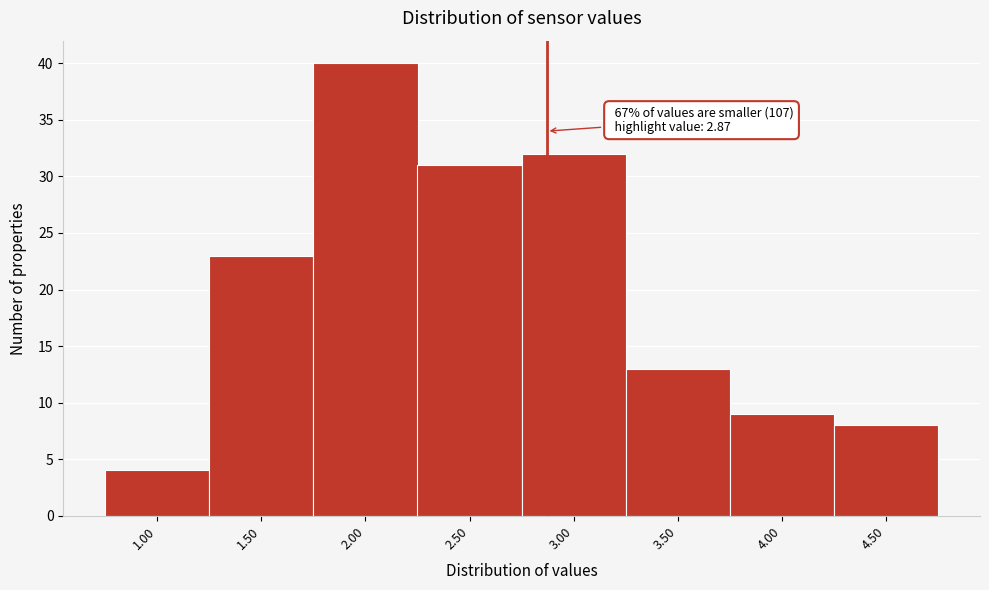

Over which range of the x-axis is the bar tallest?

1.75 to 2.25